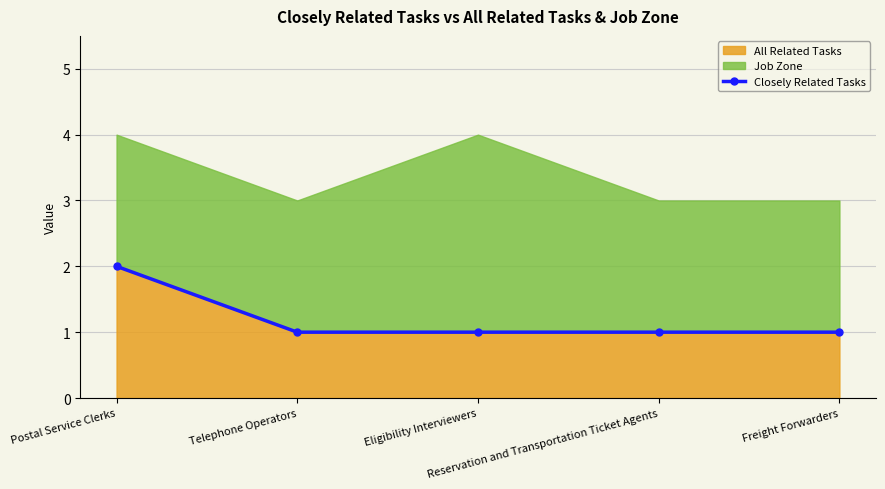

What position from the right is Eligibility Interviewers?

3